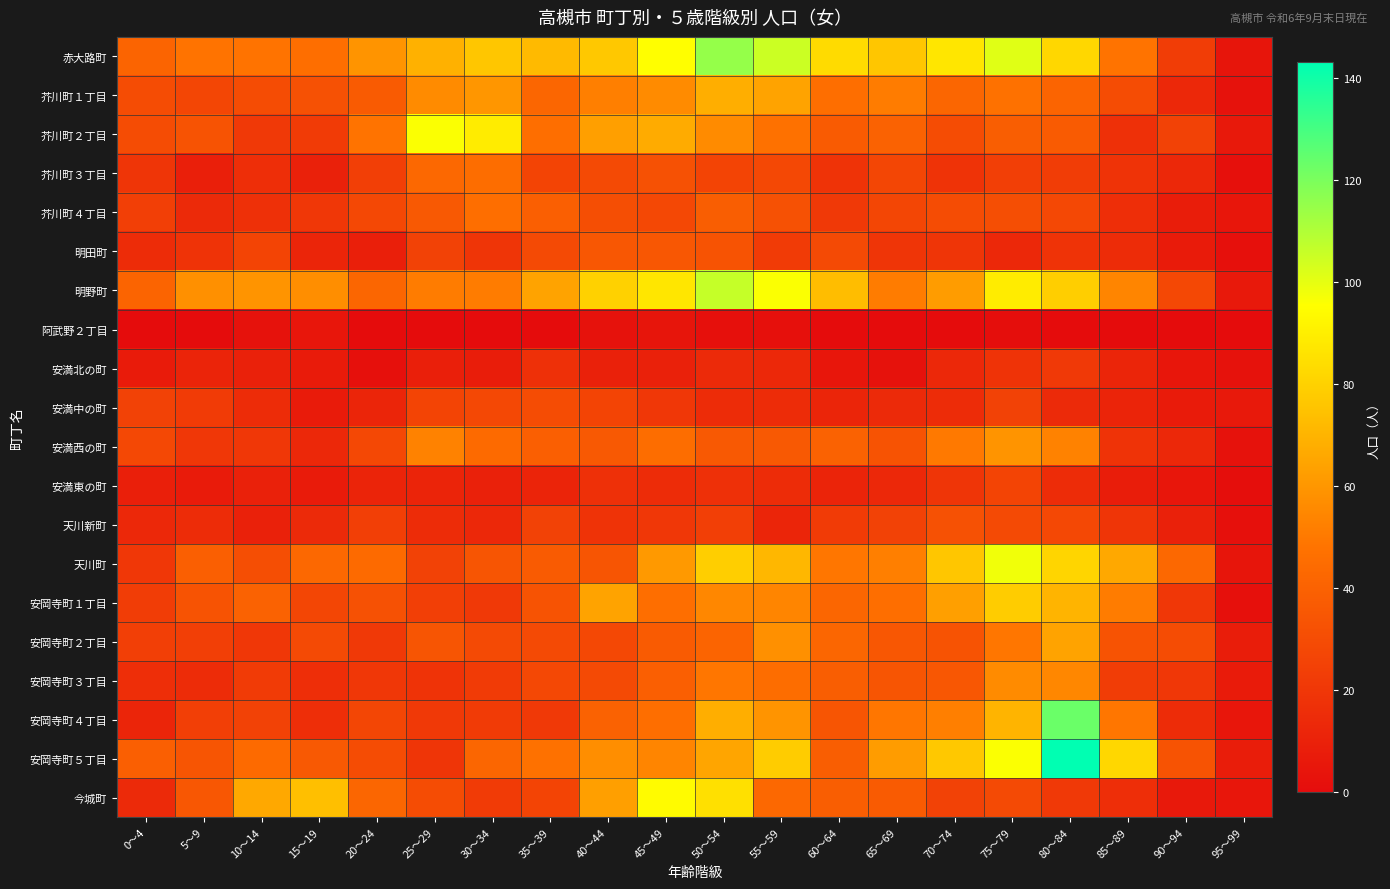

Reading left to right, transcribe all the data shown in this chart.

赤大路町: 0～4=41	5～9=48	10～14=48	15～19=46	20～24=59	25～29=69	30～34=76	35～39=72	40～44=77	45～49=95	50～54=115	55～59=105	60～64=83	65～69=76	70～74=87	75～79=101	80～84=82	85～89=48	90～94=23	95～99=4
芥川町１丁目: 0～4=30	5～9=27	10～14=30	15～19=32	20～24=37	25～29=56	30～34=60	35～39=42	40～44=52	45～49=56	50～54=68	55～59=64	60～64=46	65～69=51	70～74=42	75～79=47	80～84=41	85～89=30	90～94=13	95～99=3
芥川町２丁目: 0～4=30	5～9=33	10～14=21	15～19=22	20～24=48	25～29=96	30～34=89	35～39=46	40～44=63	45～49=67	50～54=56	55～59=47	60～64=37	65～69=40	70～74=30	75～79=38	80～84=37	85～89=17	90～94=25	95～99=6
芥川町３丁目: 0～4=19	5～9=9	10～14=16	15～19=10	20～24=24	25～29=43	30～34=45	35～39=26	40～44=29	45～49=32	50～54=26	55～59=28	60～64=18	65～69=27	70～74=18	75～79=24	80～84=23	85～89=18	90～94=13	95～99=2
芥川町４丁目: 0～4=24	5～9=14	10～14=17	15～19=20	20～24=28	25～29=36	30～34=46	35～39=39	40～44=31	45～49=28	50～54=38	55～59=32	60～64=21	65～69=27	70～74=30	75～79=31	80～84=28	85～89=16	90～94=8	95～99=5
明田町: 0～4=15	5～9=18	10～14=26	15～19=12	20～24=9	25～29=25	30～34=19	35～39=29	40～44=35	45～49=35	50～54=33	55～59=22	60～64=29	65～69=19	70～74=19	75～79=13	80～84=18	85～89=15	90～94=7	95～99=2
明野町: 0～4=41	5～9=58	10～14=59	15～19=57	20～24=42	25～29=51	30～34=51	35～39=64	40～44=80	45～49=87	50～54=106	55～59=96	60～64=73	65～69=51	70～74=62	75～79=89	80～84=79	85～89=54	90～94=28	95～99=6
阿武野２丁目: 0～4=0	5～9=0	10～14=3	15～19=5	20～24=0	25～29=0	30～34=0	35～39=0	40～44=3	45～49=4	50～54=2	55～59=2	60～64=0	65～69=0	70～74=0	75～79=1	80～84=0	85～89=0	90～94=0	95～99=0
安満北の町: 0～4=7	5～9=11	10～14=10	15～19=7	20～24=2	25～29=9	30～34=8	35～39=17	40～44=10	45～49=10	50～54=14	55～59=13	60～64=5	65～69=3	70～74=13	75～79=18	80～84=21	85～89=12	90～94=5	95～99=3
安満中の町: 0～4=25	5～9=22	10～14=15	15～19=7	20～24=12	25～29=26	30～34=28	35～39=30	40～44=26	45～49=20	50～54=15	55～59=15	60～64=12	65～69=14	70～74=15	75～79=25	80～84=14	85～89=11	90～94=7	95～99=6
安満西の町: 0～4=28	5～9=20	10～14=20	15～19=13	20～24=28	25～29=53	30～34=44	35～39=39	40～44=36	45～49=45	50～54=36	55～59=36	60～64=40	65～69=33	70～74=50	75～79=59	80～84=53	85～89=18	90～94=13	95～99=3
安満東の町: 0～4=9	5～9=7	10～14=10	15～19=7	20～24=11	25～29=11	30～34=10	35～39=11	40～44=17	45～49=15	50～54=17	55～59=15	60～64=11	65～69=13	70～74=19	75～79=26	80～84=15	85～89=8	90～94=5	95～99=1
天川新町: 0～4=13	5～9=15	10～14=10	15～19=14	20～24=24	25～29=15	30～34=13	35～39=25	40～44=18	45～49=20	50～54=24	55～59=12	60～64=22	65～69=25	70～74=32	75～79=29	80～84=28	85～89=19	90～94=10	95～99=2
天川町: 0～4=20	5～9=39	10～14=31	15～19=43	20～24=44	25～29=25	30～34=34	35～39=37	40～44=34	45～49=61	50～54=79	55～59=71	60～64=49	65～69=52	70～74=76	75～79=98	80～84=81	85～89=66	90～94=43	95～99=4
安岡寺町１丁目: 0～4=23	5～9=33	10～14=40	15～19=27	20～24=32	25～29=24	30～34=21	35～39=33	40～44=64	45～49=46	50～54=55	55～59=54	60～64=42	65～69=46	70～74=63	75～79=78	80～84=70	85～89=51	90～94=20	95～99=2
安岡寺町２丁目: 0～4=24	5～9=24	10～14=20	15～19=29	20～24=21	25～29=34	30～34=29	35～39=29	40～44=28	45～49=37	50～54=41	55～59=58	60～64=42	65～69=35	70～74=33	75～79=49	80～84=64	85～89=33	90～94=30	95～99=8
安岡寺町３丁目: 0～4=16	5～9=15	10～14=22	15～19=16	20～24=20	25～29=18	30～34=22	35～39=28	40～44=29	45～49=39	50～54=49	55～59=45	60～64=38	65～69=34	70～74=35	75～79=56	80～84=55	85～89=23	90～94=20	95～99=7
安岡寺町４丁目: 0～4=12	5～9=24	10～14=25	15～19=16	20～24=27	25～29=21	30～34=22	35～39=21	40～44=40	45～49=46	50～54=68	55～59=59	60～64=34	65～69=49	70～74=52	75～79=70	80～84=123	85～89=49	90～94=15	95～99=5
安岡寺町５丁目: 0～4=39	5～9=34	10～14=44	15～19=36	20～24=30	25～29=19	30～34=42	35～39=47	40～44=57	45～49=54	50～54=65	55～59=78	60～64=38	65～69=62	70～74=77	75～79=96	80～84=143	85～89=82	90～94=33	95～99=8
今城町: 0～4=14	5～9=35	10～14=66	15～19=74	20～24=42	25～29=30	30～34=22	35～39=26	40～44=63	45～49=94	50～54=85	55～59=43	60～64=38	65～69=37	70～74=25	75～79=29	80～84=21	85～89=16	90～94=6	95～99=5